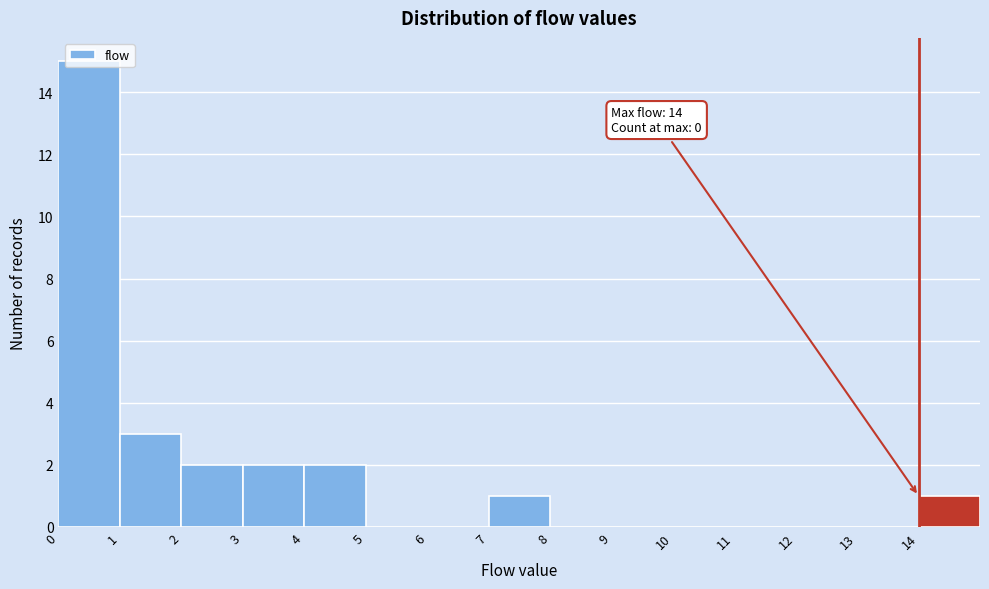

Which range on the x-axis has the tallest bar?

0 to 1